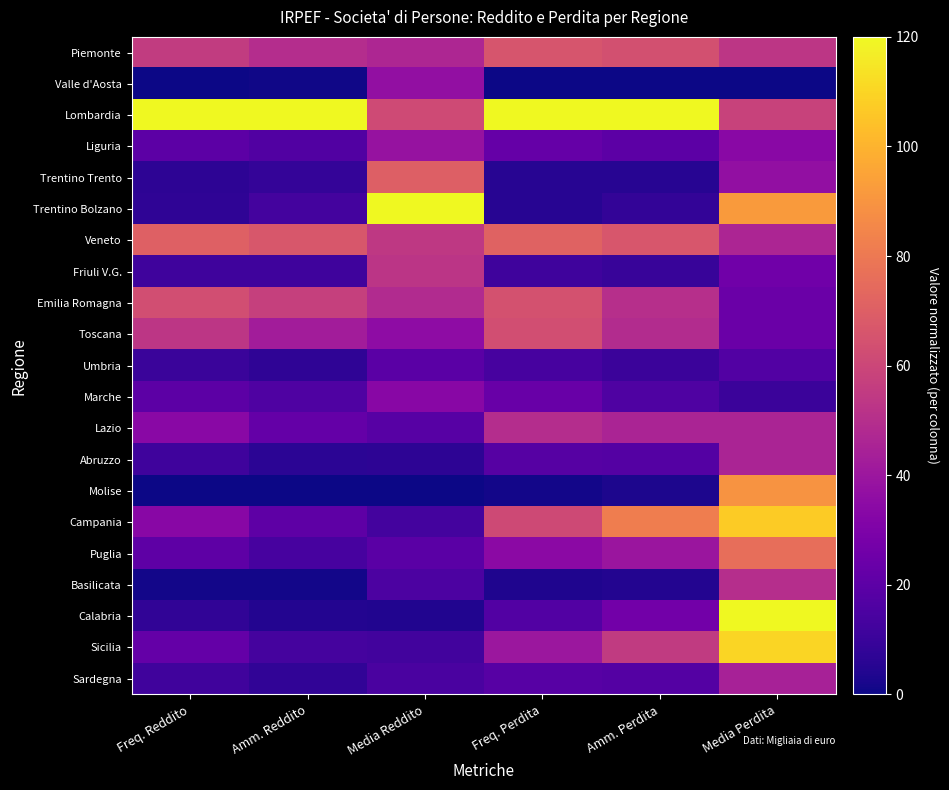

Reading left to right, list all the values displayed in this chart.

Piemonte: Freq. Reddito=55.7	Amm. Reddito=49.6	Media Reddito=46.8	Freq. Perdita=65.7	Amm. Perdita=63.9	Media Perdita=53.0
Valle d'Aosta: Freq. Reddito=0.1	Amm. Reddito=0.8	Media Reddito=37.0	Freq. Perdita=0.0	Amm. Perdita=0.0	Media Perdita=0.0
Lombardia: Freq. Reddito=120.0	Amm. Reddito=120.0	Media Reddito=61.5	Freq. Perdita=120.0	Amm. Perdita=120.0	Media Perdita=58.1
Liguria: Freq. Reddito=19.7	Amm. Reddito=16.6	Media Reddito=38.2	Freq. Perdita=22.9	Amm. Perdita=19.8	Media Perdita=34.0
Trentino Trento: Freq. Reddito=6.8	Amm. Reddito=8.4	Media Reddito=70.1	Freq. Perdita=5.5	Amm. Perdita=5.4	Media Perdita=36.7
Trentino Bolzano: Freq. Reddito=7.2	Amm. Reddito=12.7	Media Reddito=120.0	Freq. Perdita=5.3	Amm. Perdita=8.1	Media Perdita=91.9
Veneto: Freq. Reddito=70.5	Amm. Reddito=66.9	Media Reddito=54.3	Freq. Perdita=71.4	Amm. Perdita=66.2	Media Perdita=46.4
Friuli V.G.: Freq. Reddito=11.5	Amm. Reddito=11.5	Media Reddito=52.5	Freq. Perdita=11.5	Amm. Perdita=9.5	Media Perdita=25.9
Emilia Romagna: Freq. Reddito=63.2	Amm. Reddito=57.2	Media Reddito=48.7	Freq. Perdita=64.4	Amm. Perdita=50.2	Media Perdita=24.3
Toscana: Freq. Reddito=53.3	Amm. Reddito=42.6	Media Reddito=35.6	Freq. Perdita=63.0	Amm. Perdita=49.1	Media Perdita=24.3
Umbria: Freq. Reddito=10.1	Amm. Reddito=7.0	Media Reddito=19.5	Freq. Perdita=13.9	Amm. Perdita=10.4	Media Perdita=17.2
Marche: Freq. Reddito=20.1	Amm. Reddito=16.0	Media Reddito=33.3	Freq. Perdita=23.5	Amm. Perdita=16.3	Media Perdita=10.5
Lazio: Freq. Reddito=33.9	Amm. Reddito=22.4	Media Reddito=18.4	Freq. Perdita=49.4	Amm. Perdita=45.8	Media Perdita=45.6
Abruzzo: Freq. Reddito=11.3	Amm. Reddito=6.4	Media Reddito=6.9	Freq. Perdita=18.2	Amm. Perdita=17.4	Media Perdita=45.7
Molise: Freq. Reddito=0.0	Amm. Reddito=0.0	Media Reddito=0.0	Freq. Perdita=1.3	Amm. Perdita=3.2	Media Perdita=89.8
Campania: Freq. Reddito=33.4	Amm. Reddito=20.5	Media Reddito=13.1	Freq. Perdita=61.0	Amm. Perdita=81.6	Media Perdita=107.0
Puglia: Freq. Reddito=20.2	Amm. Reddito=13.6	Media Reddito=19.2	Freq. Perdita=34.4	Amm. Perdita=39.4	Media Perdita=76.0
Basilicata: Freq. Reddito=1.1	Amm. Reddito=0.9	Media Reddito=15.4	Freq. Perdita=3.7	Amm. Perdita=4.4	Media Perdita=50.0
Calabria: Freq. Reddito=7.9	Amm. Reddito=4.3	Media Reddito=3.9	Freq. Perdita=17.3	Amm. Perdita=26.3	Media Perdita=120.0
Sicilia: Freq. Reddito=22.2	Amm. Reddito=13.6	Media Reddito=12.2	Freq. Perdita=40.0	Amm. Perdita=55.1	Media Perdita=109.8
Sardegna: Freq. Reddito=11.8	Amm. Reddito=7.6	Media Reddito=14.7	Freq. Perdita=18.7	Amm. Perdita=17.7	Media Perdita=44.4